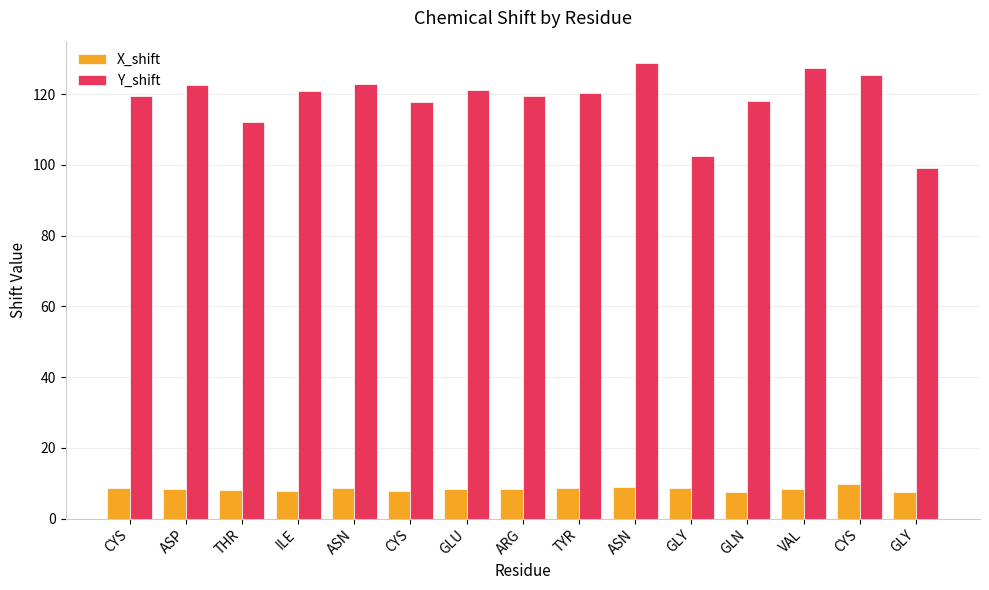

Reading left to right, list all the values displayed in this chart.

X_shift: 8.6	8.4	8.0	7.7	8.5	7.8	8.3	8.4	8.6	8.9	8.7	7.6	8.5	9.8	7.5
Y_shift: 119.4	122.7	112.1	120.9	122.9	117.9	121.2	119.4	120.4	128.7	102.4	118.2	127.4	125.4	99.2